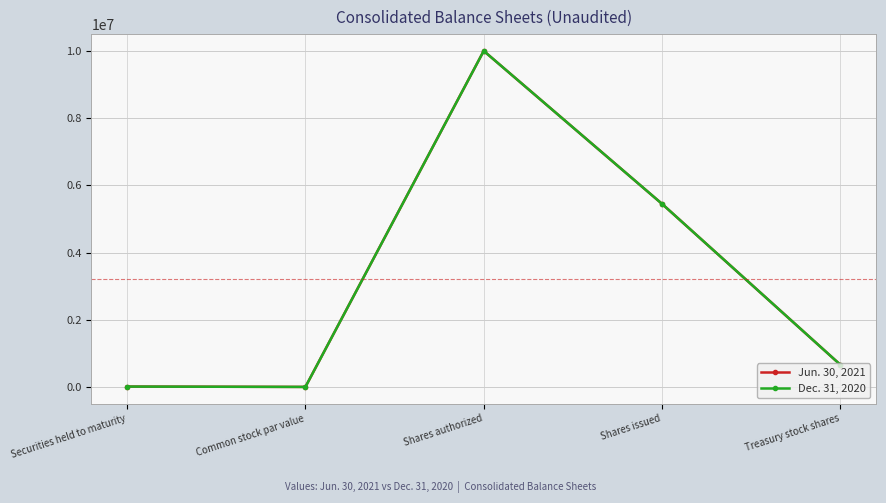

Rank the series by their average value, from lowest to highest.

Dec. 31, 2020, Jun. 30, 2021